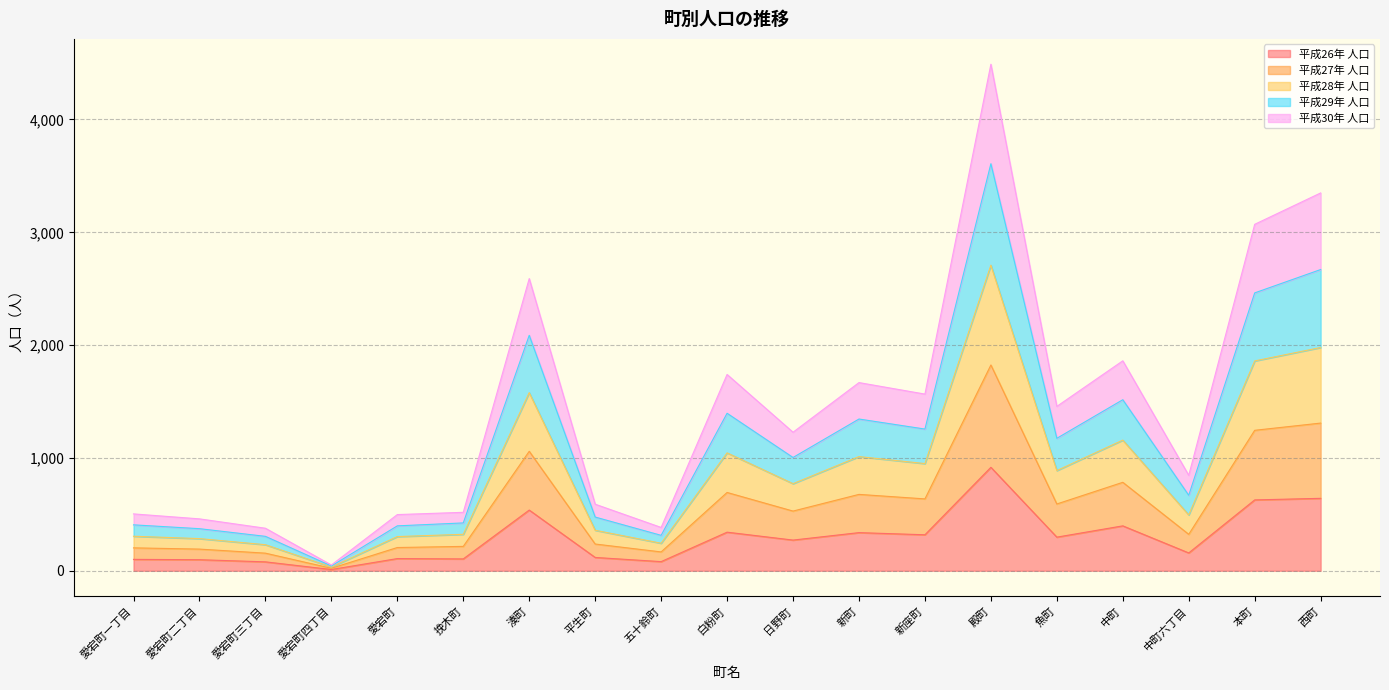

How many interior local peaks does the 平成30年 人口 series have?

5